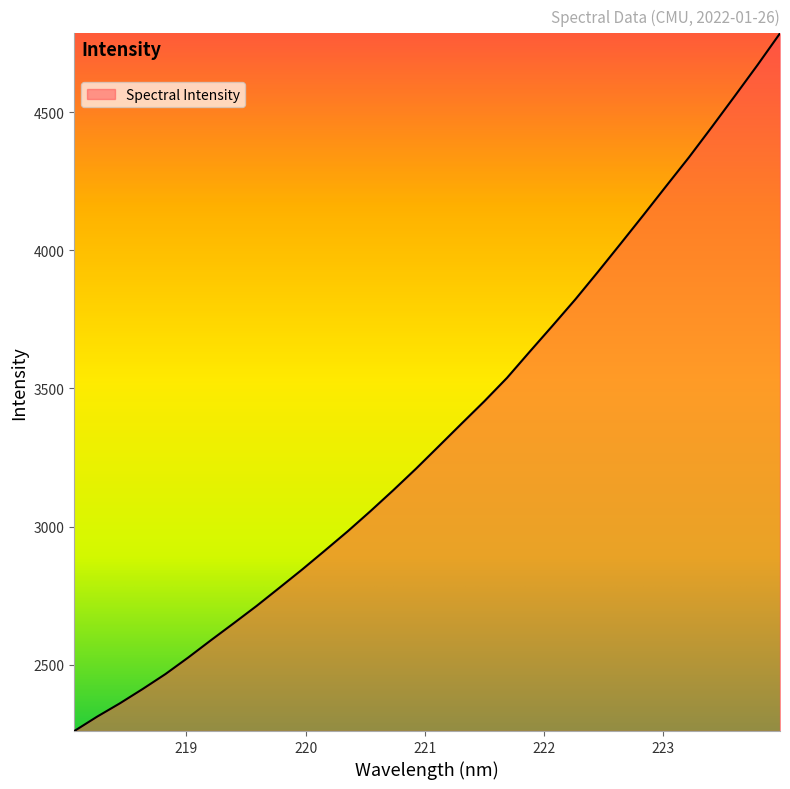

What is the difference between the maximum and minimum values?

2524.2